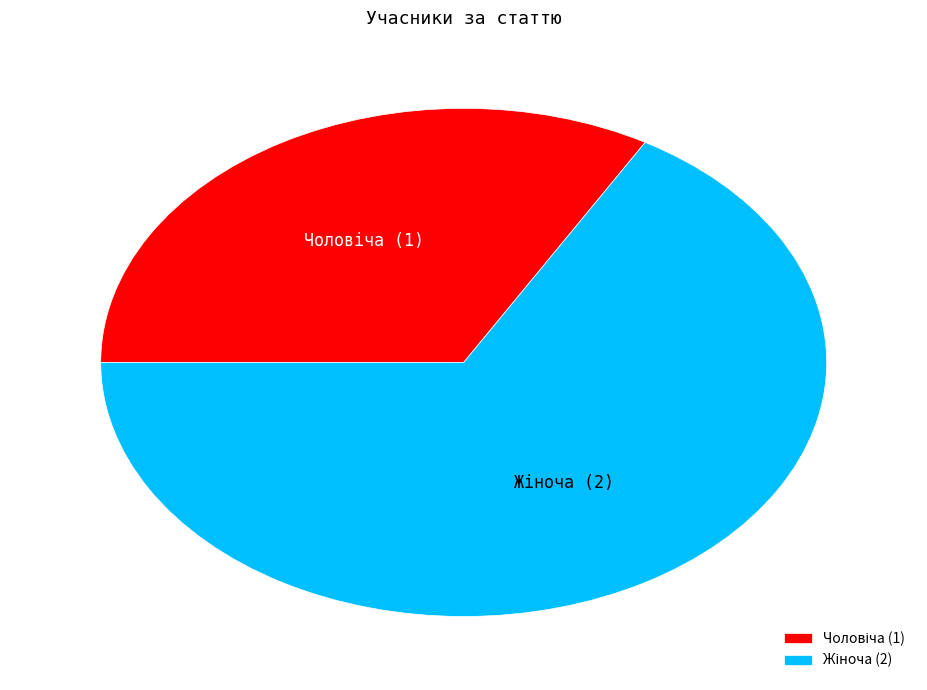

Is there any slice that represents more than half of the pie?

Yes